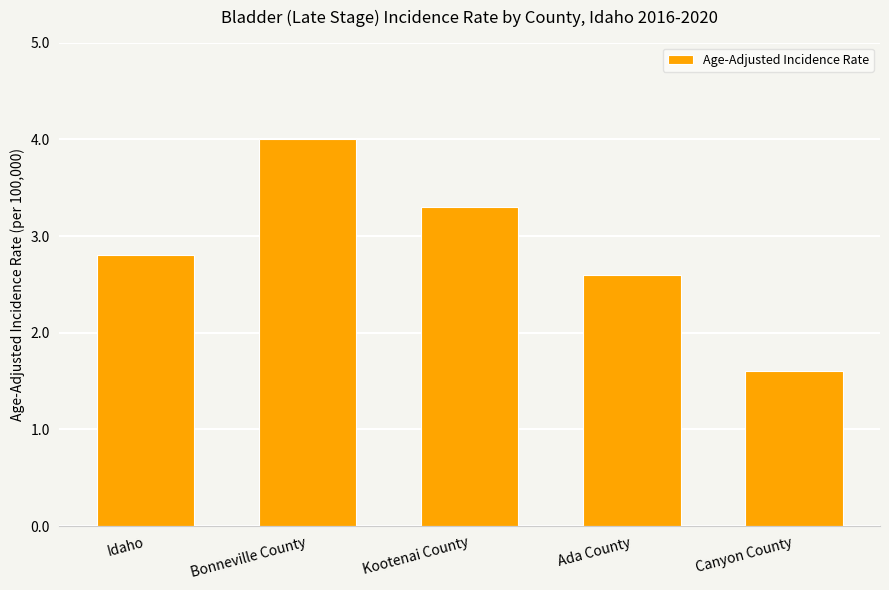

What is the sum of all values?

14.3